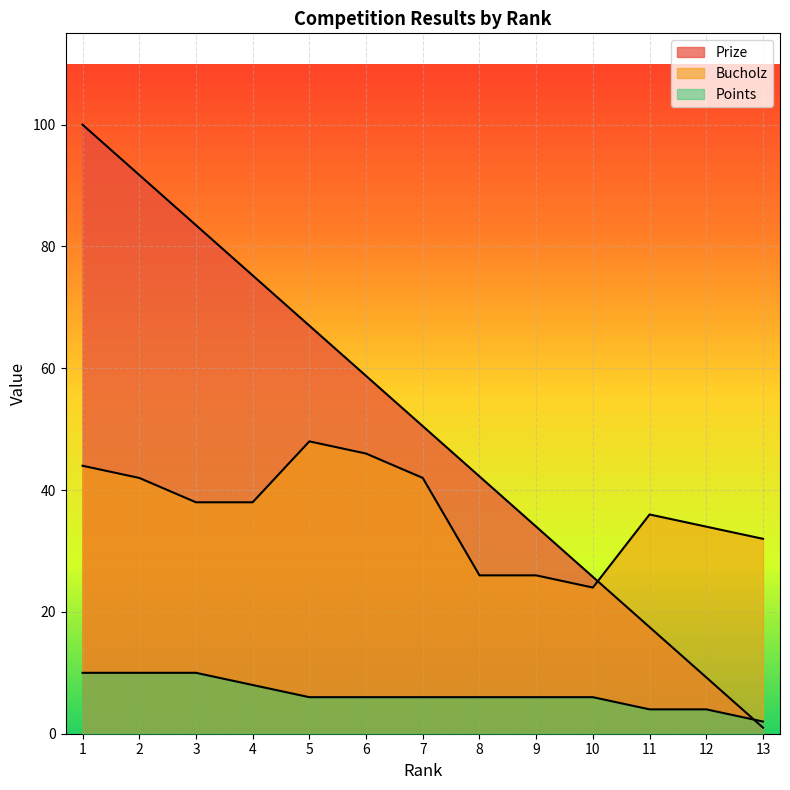

What is the average value of the Bucholz series?

36.6